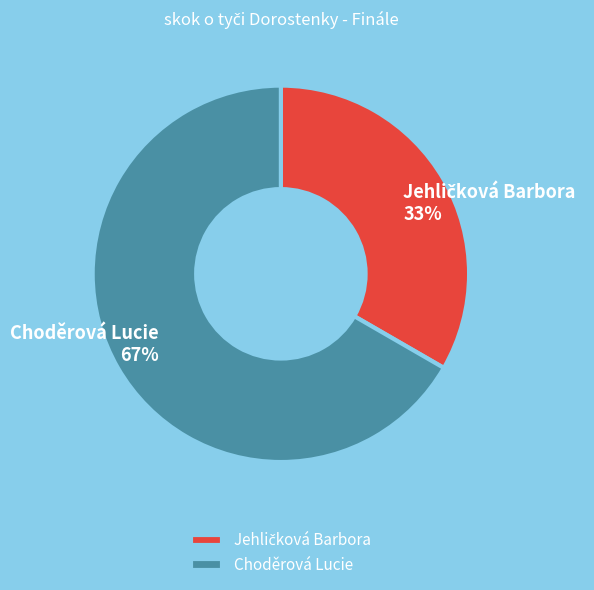

To the nearest percent, what percentage of the pie is Choděrová Lucie?

67%